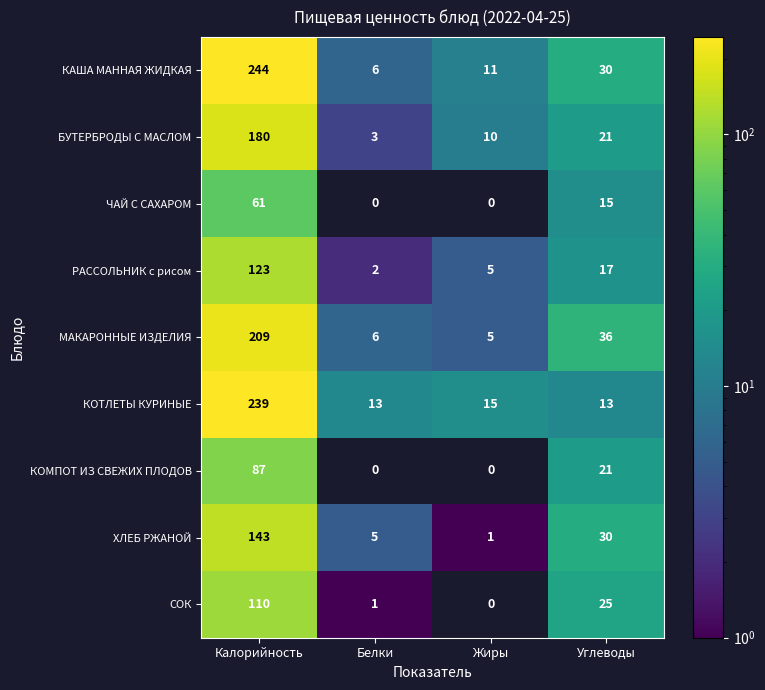

What is the difference between the maximum and minimum values in the МАКАРОННЫЕ ИЗДЕЛИЯ series?

204